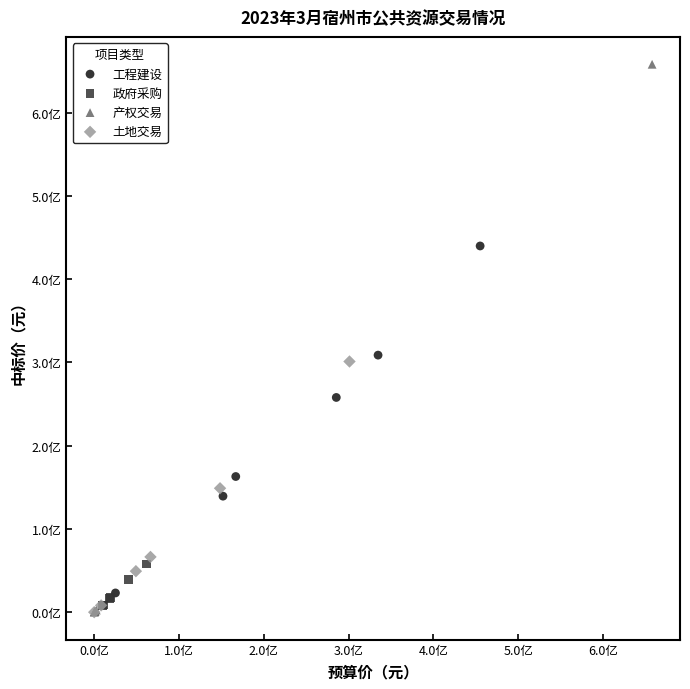

What are all the series names shown in the legend?

工程建设, 政府采购, 产权交易, 土地交易